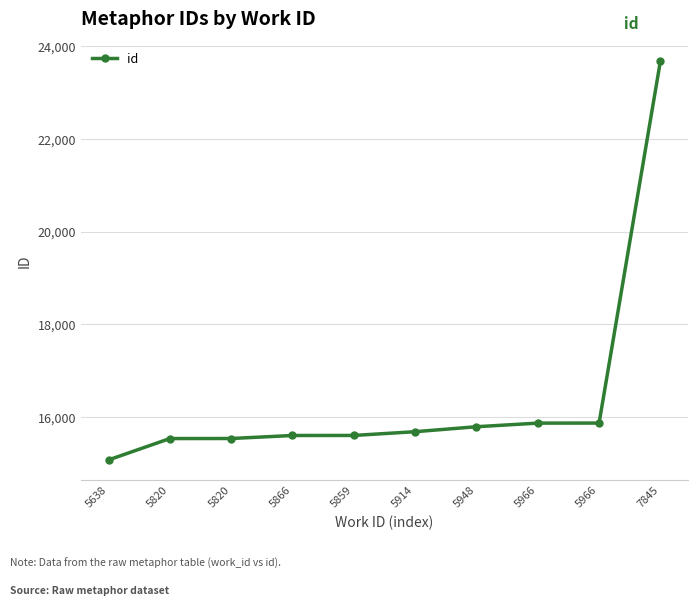

Does the chart display data point markers on the line(s)?

Yes